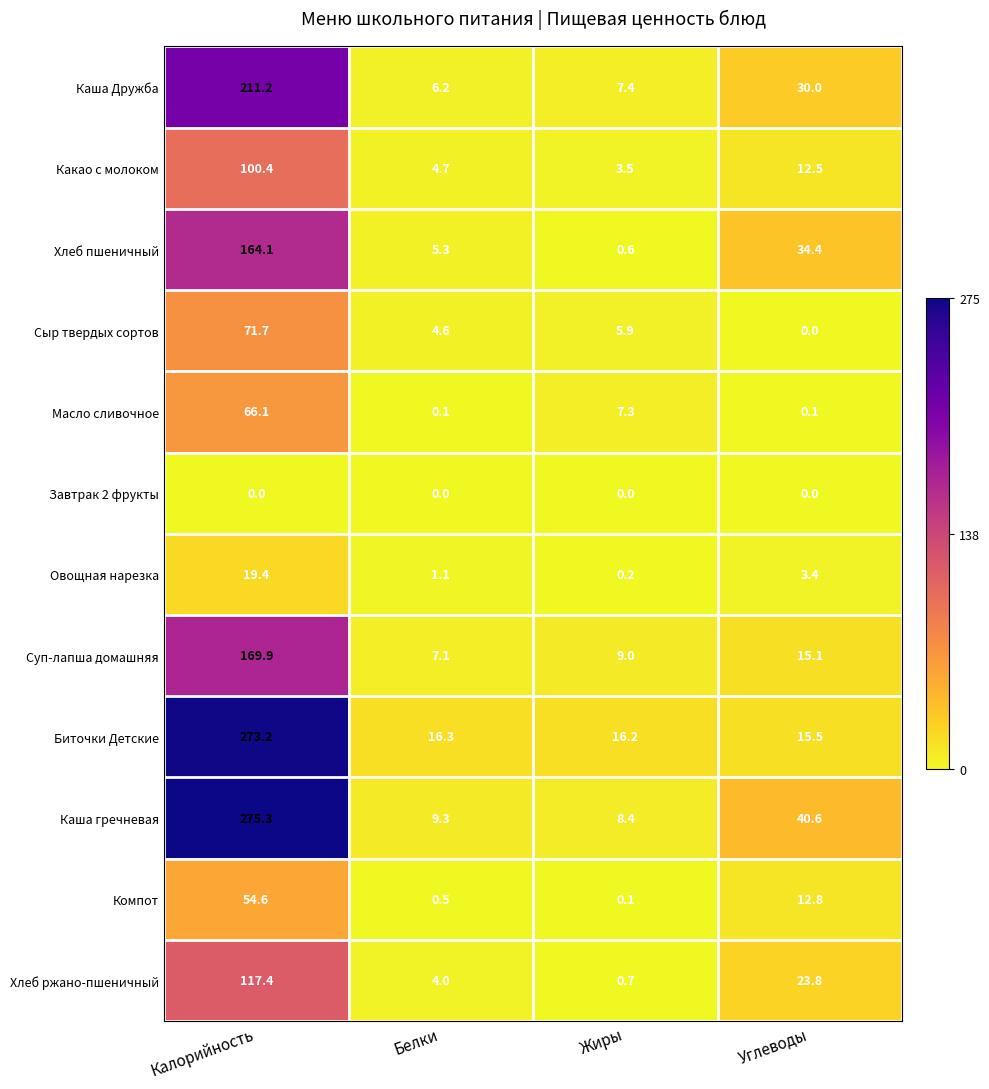

What is the difference between the Каша Дружба values at Углеводы and Белки?

23.8